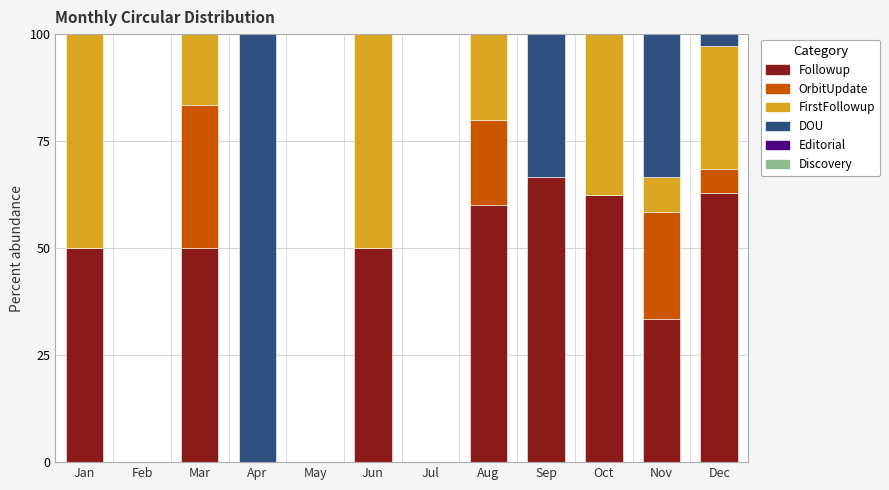

What is the sum of all Followup values?

435.4